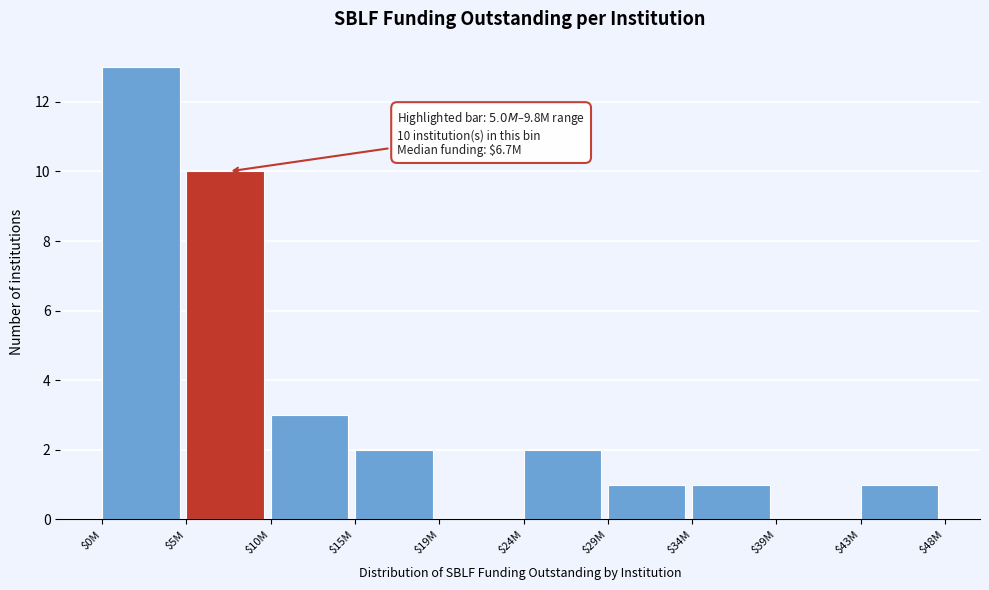

Is it true that the value at $10M is 3?

True